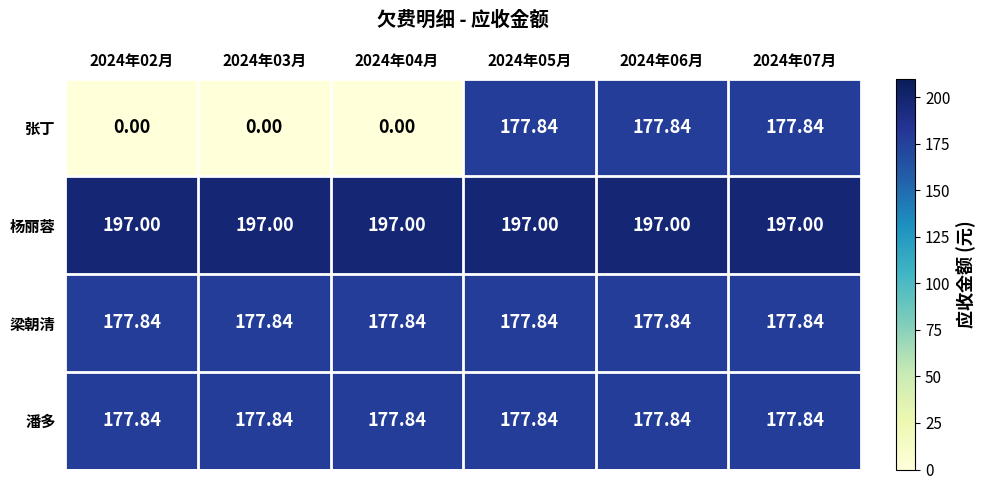

Which series has the widest spread of values?

张丁